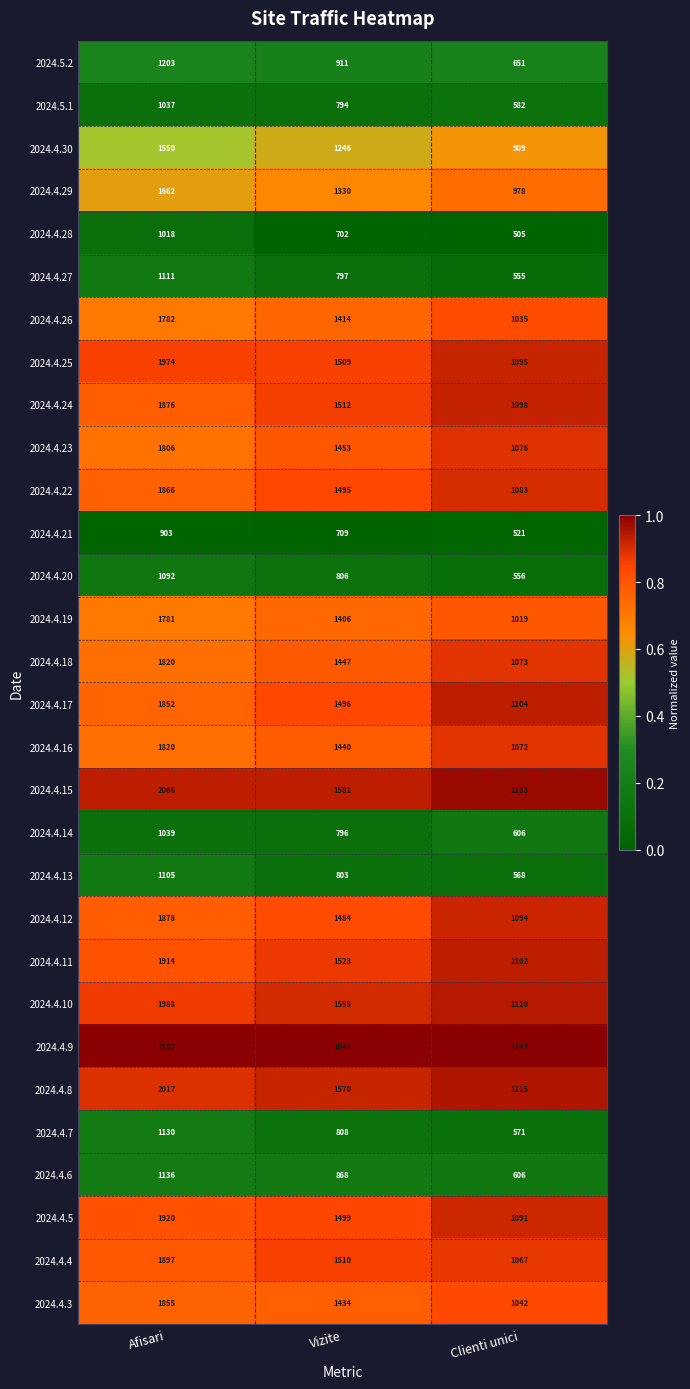

Is it true that 2024.4.21 equals 709 at Vizite?

True